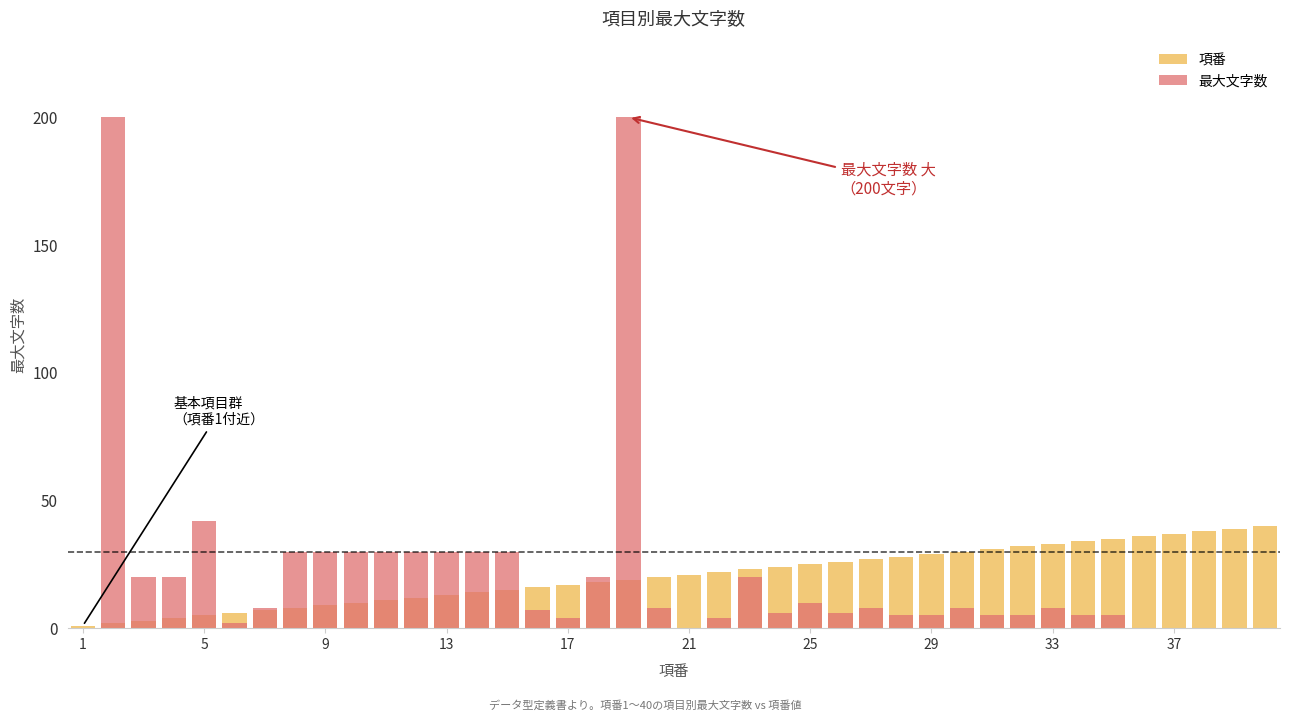

Reading left to right, extract all data points from this chart.

項番: 1	2	3	4	5	6	7	8	9	10	11	12	13	14	15	16	17	18	19	20	21	22	23	24	25	26	27	28	29	30	31	32	33	34	35	36	37	38	39	40
最大文字数: 0	200	20	20	42	2	8	30	30	30	30	30	30	30	30	7	4	20	200	8	0	4	20	6	10	6	8	5	5	8	5	5	8	5	5	0	0	0	0	0